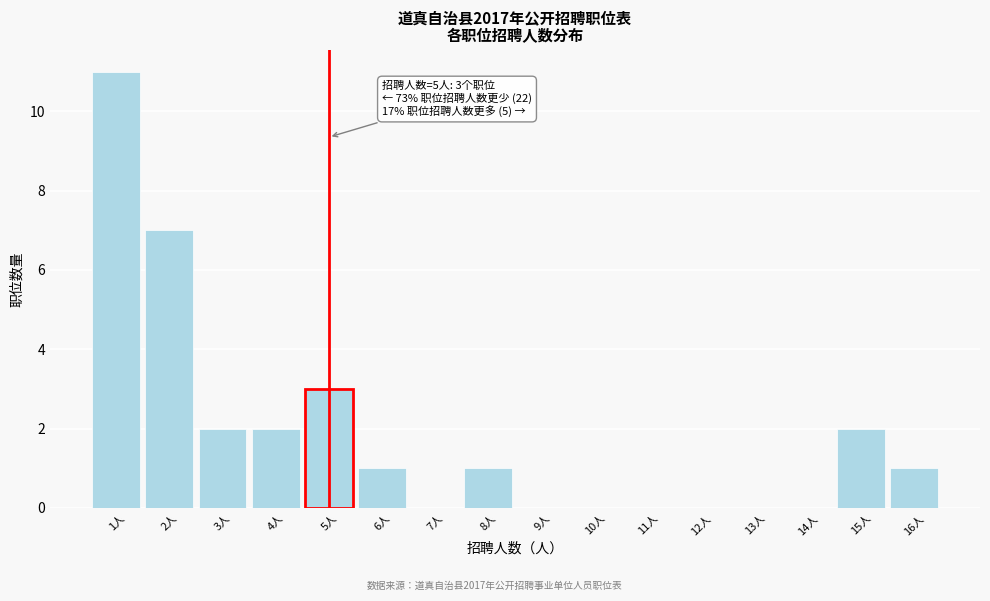

Over which range of the x-axis is the bar tallest?

0.5 to 1.5